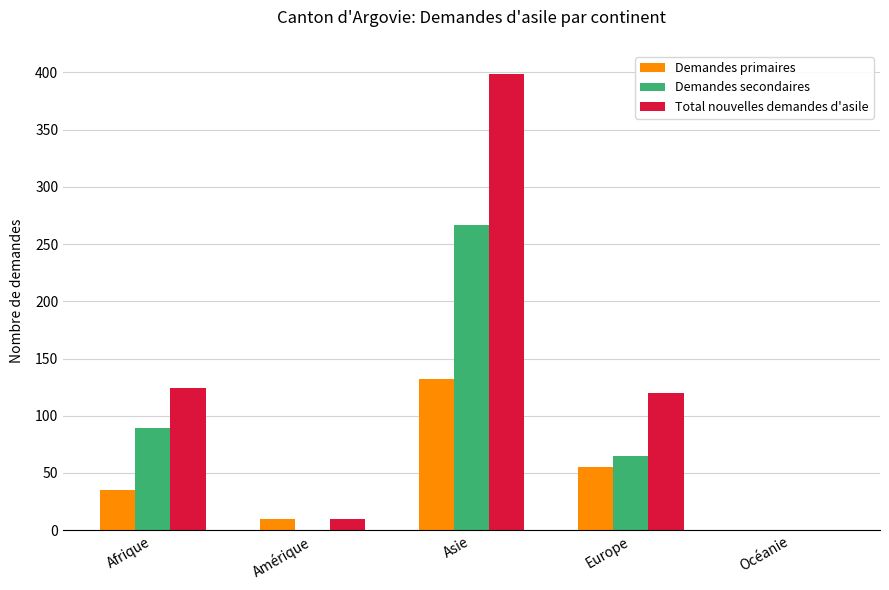

At which category is the sum across all series the highest?

Asie